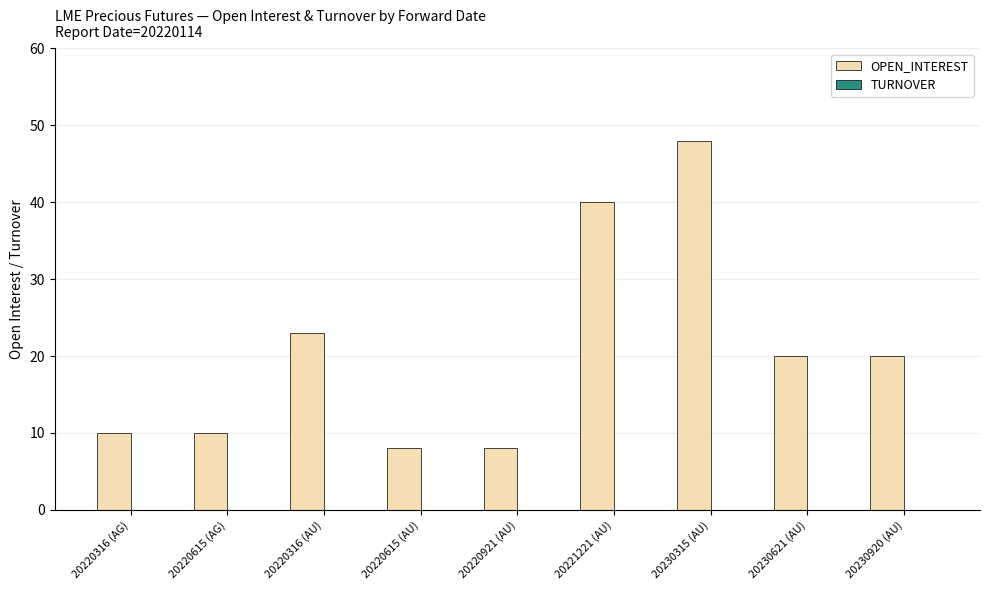

What is the difference between the maximum and second lowest values?

40